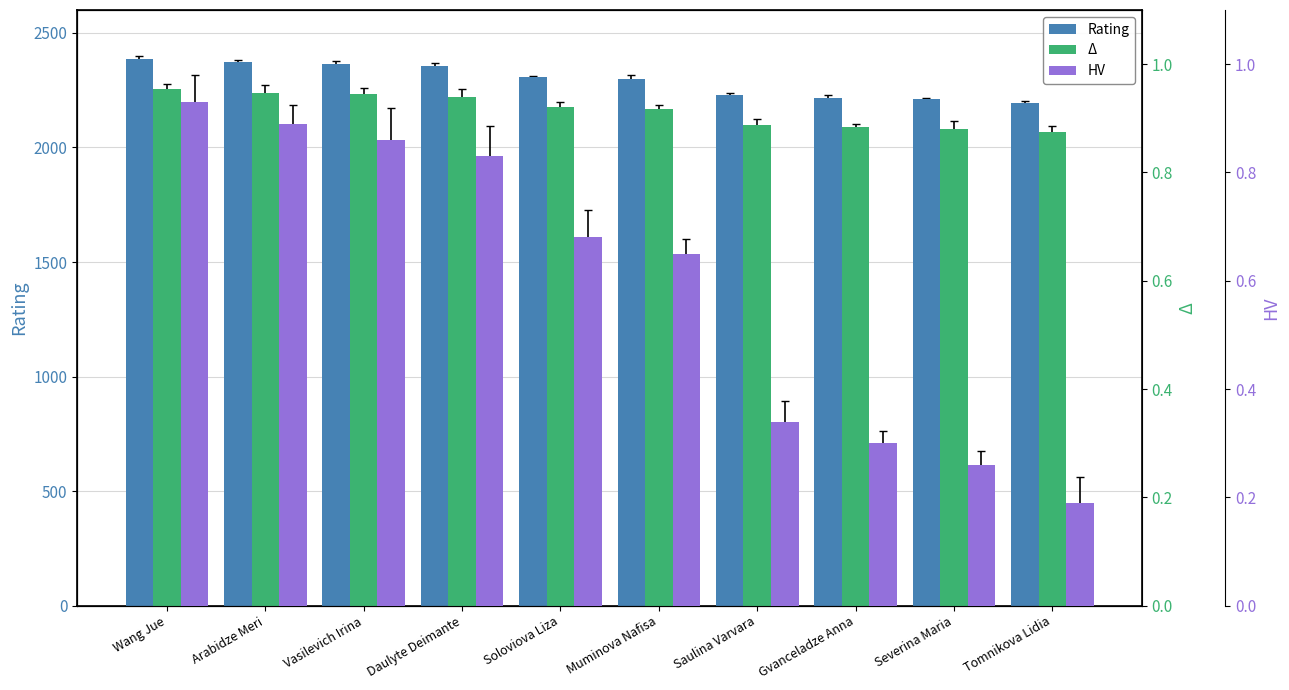

How many distinct data groups are displayed?

3